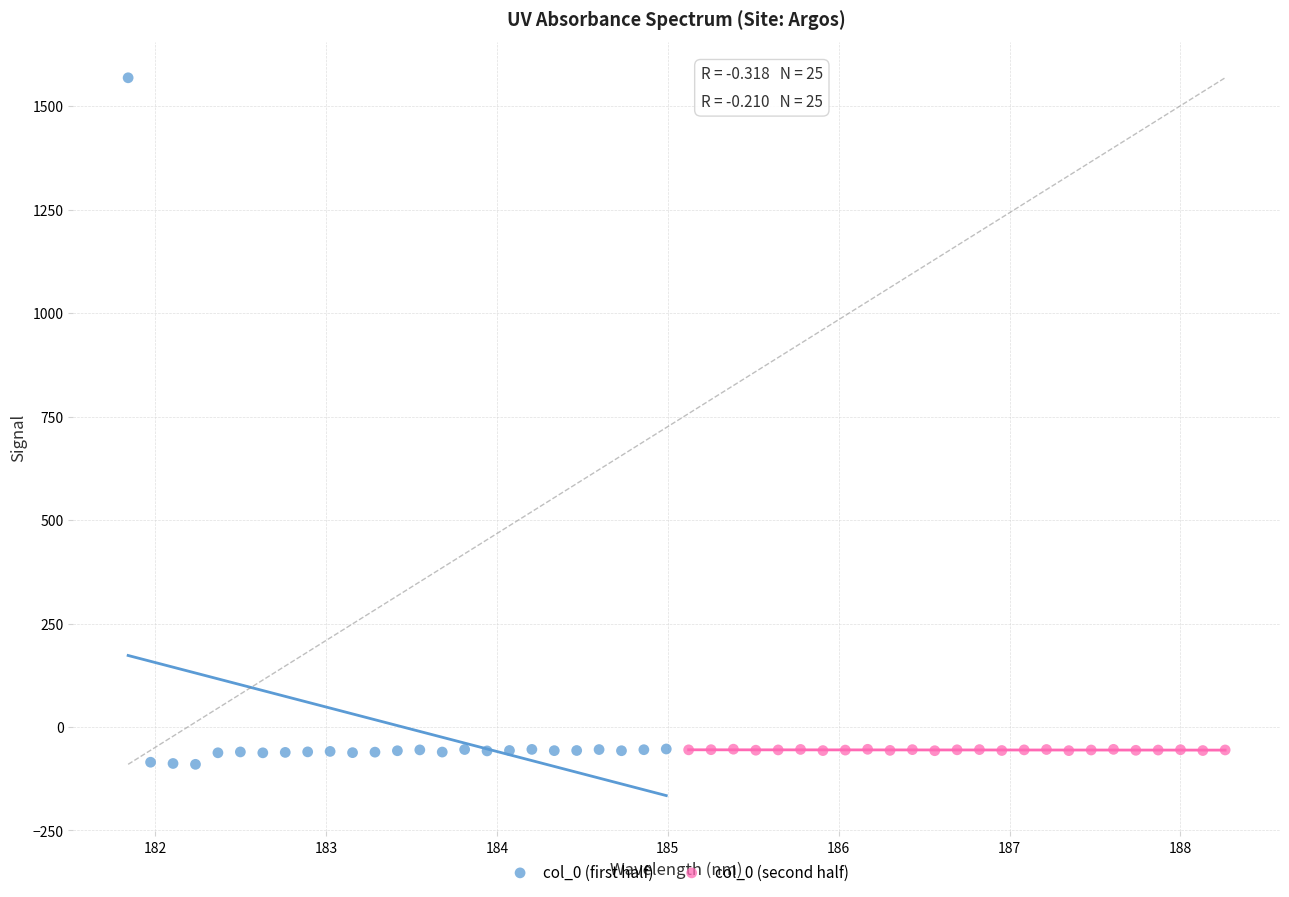

Which series has the largest Y range (max minus min)?

col_0 (first half)